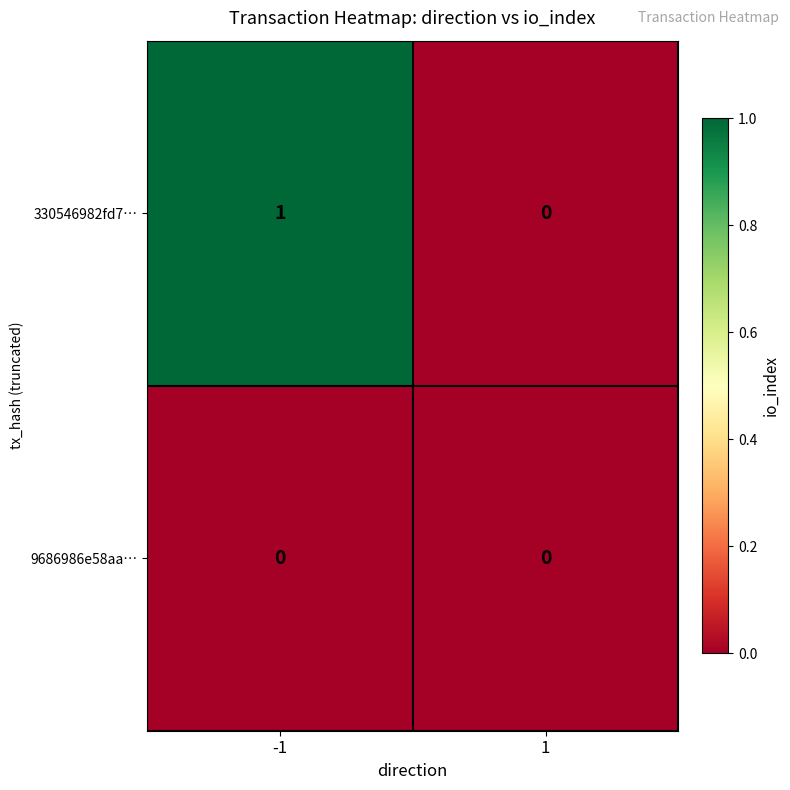

Reading left to right, what are all the values shown in this chart?

330546982fd7…: -1=1	1=0
9686986e58aa…: -1=0	1=0